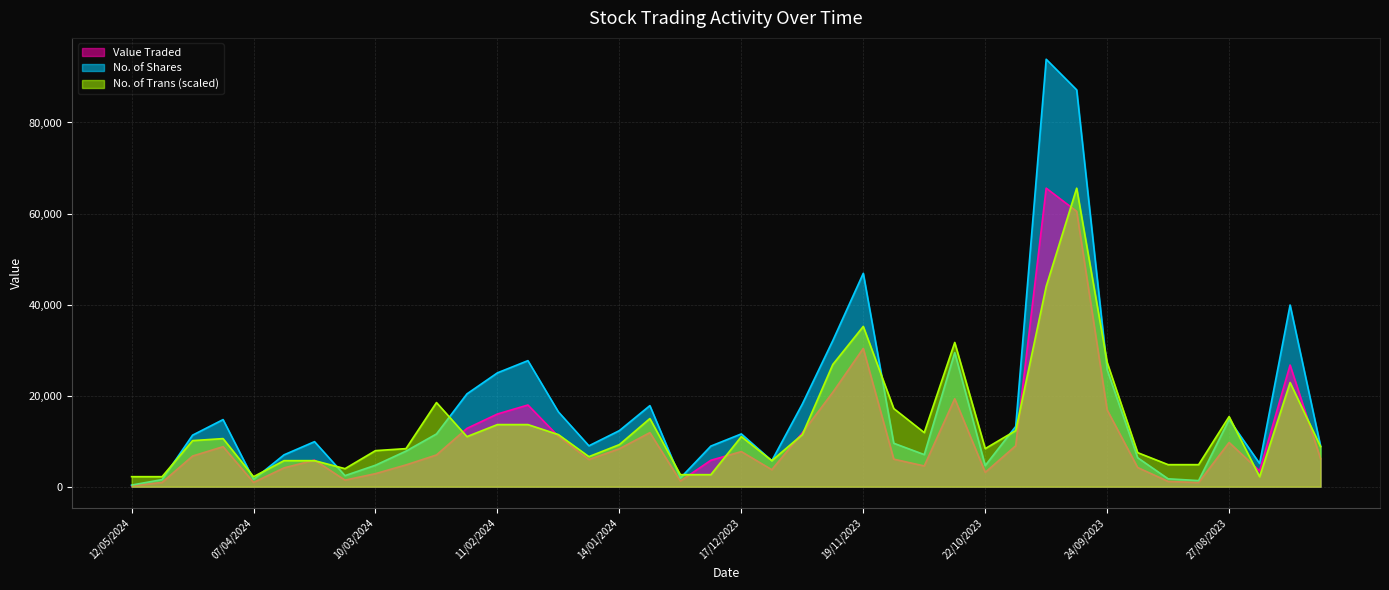

Which category has the lowest value across all series?

12/05/2024